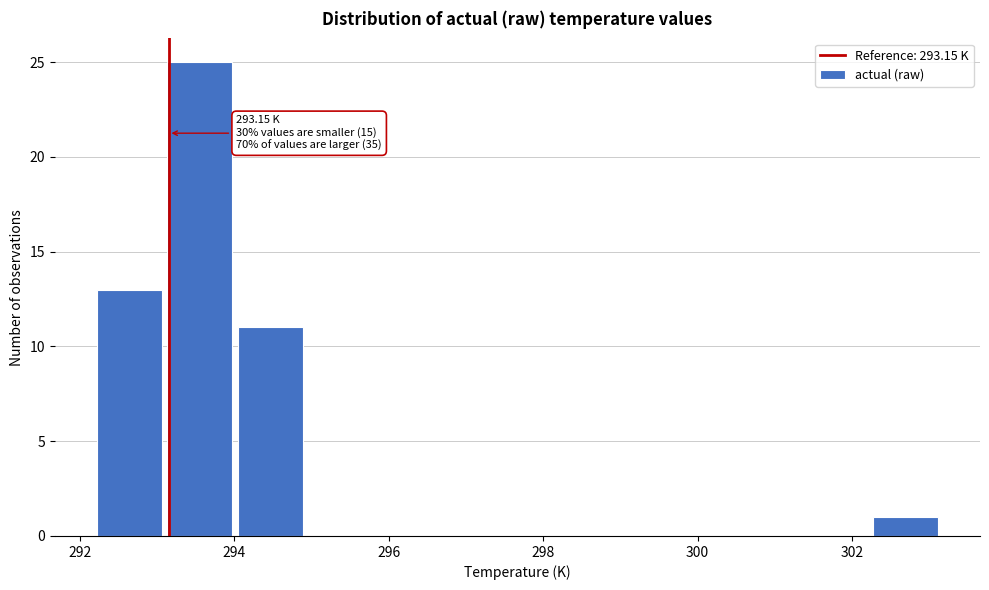

Over which range of the x-axis is the bar tallest?

293.0 to 294.0